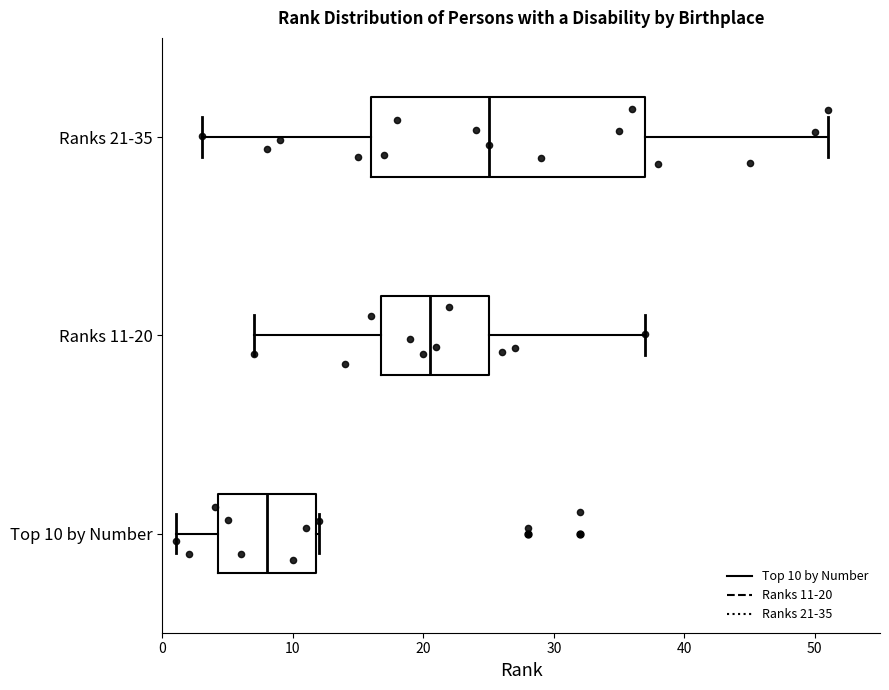

Comparing the boxes themselves (not the whiskers), which one is the widest?

Ranks 21-35